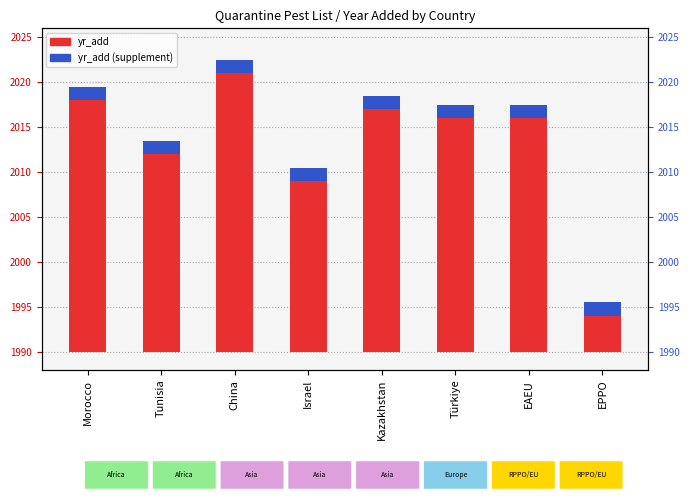

What is the spread (max minus min) of values at EPPO?

2.5